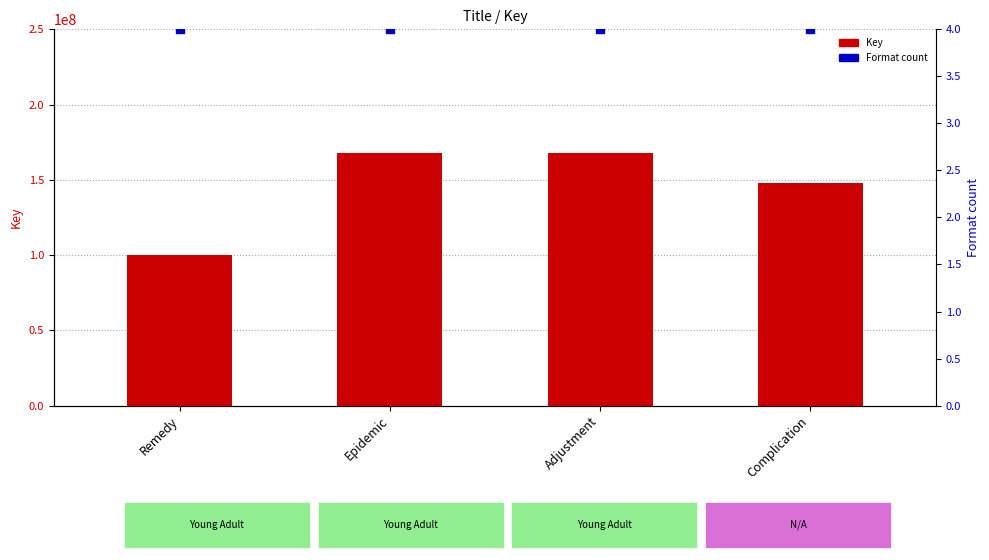

At how many categories does at least one series exceed 124538059?

3